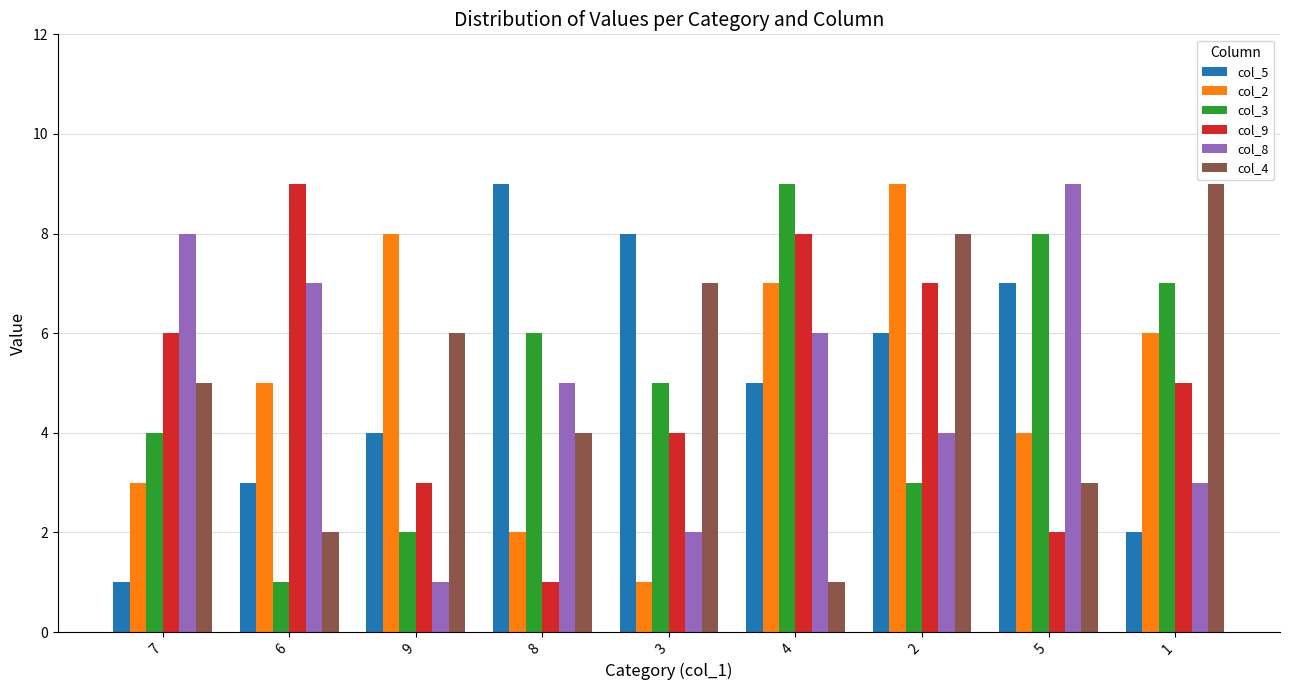

True or false: col_8 has a value of 12 at 5.

False